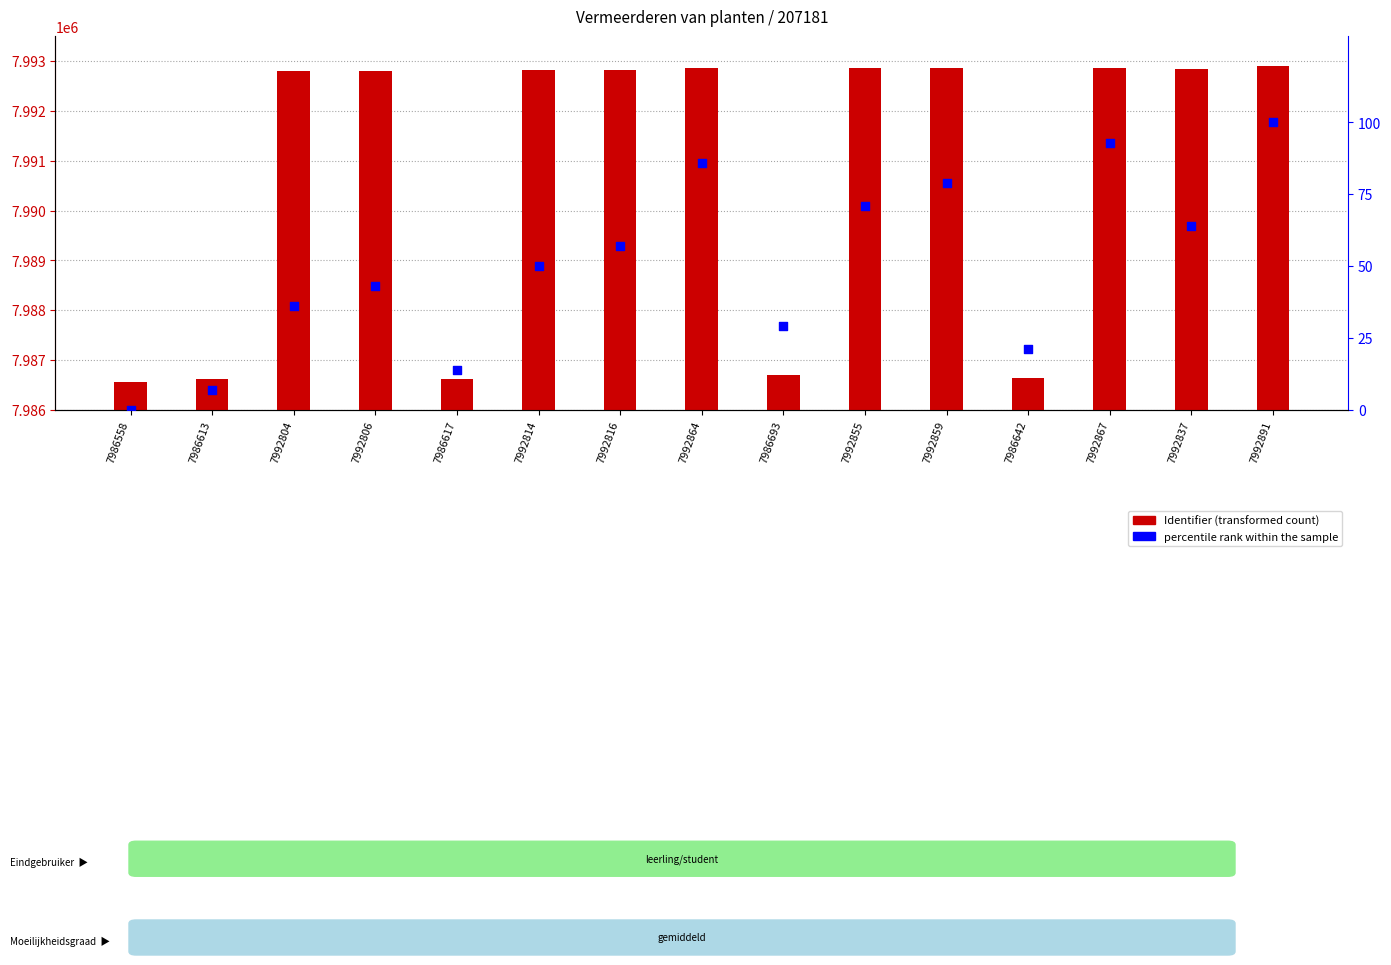

Which series has the largest Y range (max minus min)?

Identifier